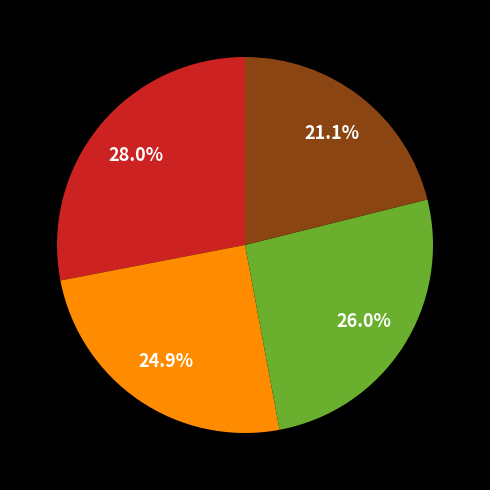

Is there any slice that represents more than half of the pie?

No